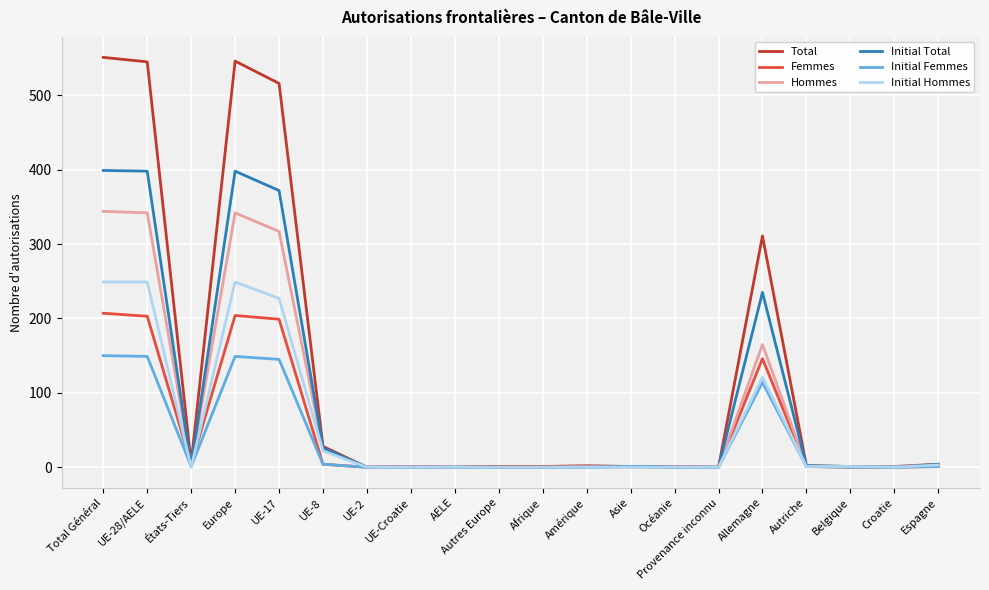

What is the total value across all series at Asie?

4